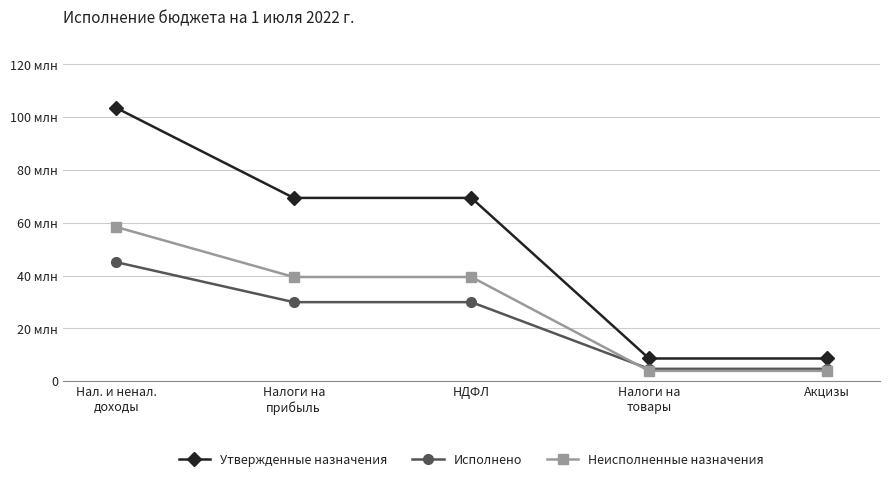

At which category does the chart reach its peak across all series?

Нал. и ненал.
доходы